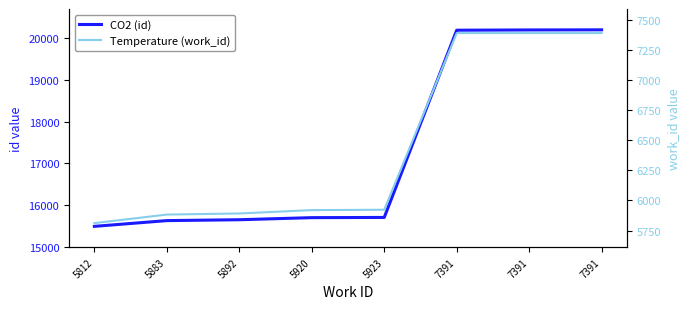

How many values in the Temperature (work_id) series exceed 5923?

3